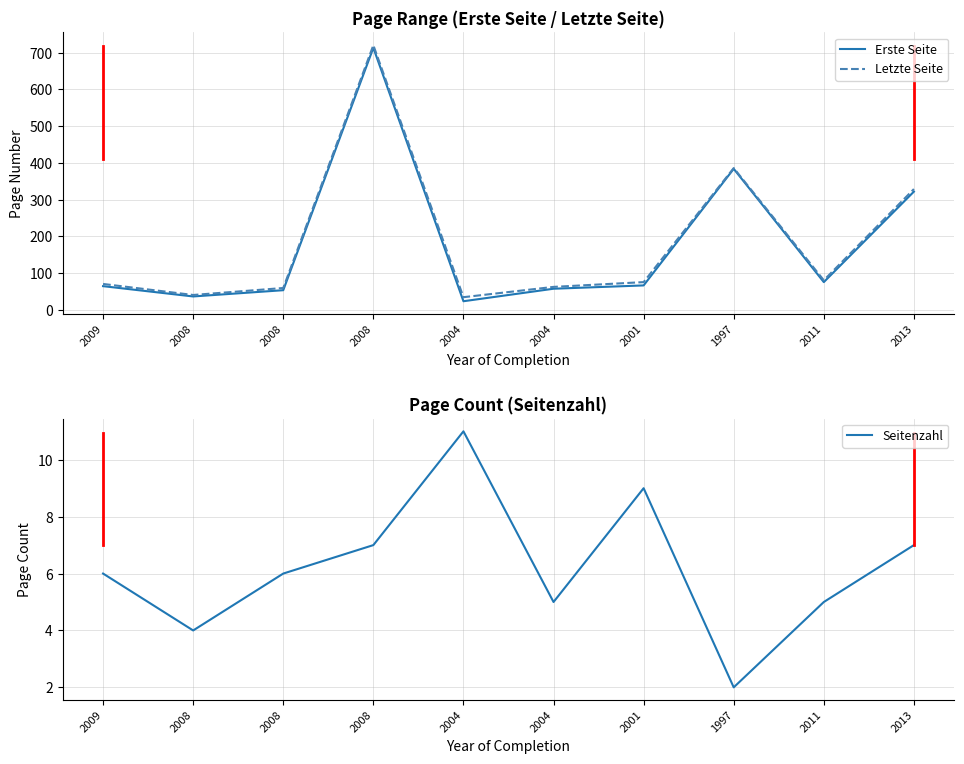

At how many categories does at least one series exceed 360?

2